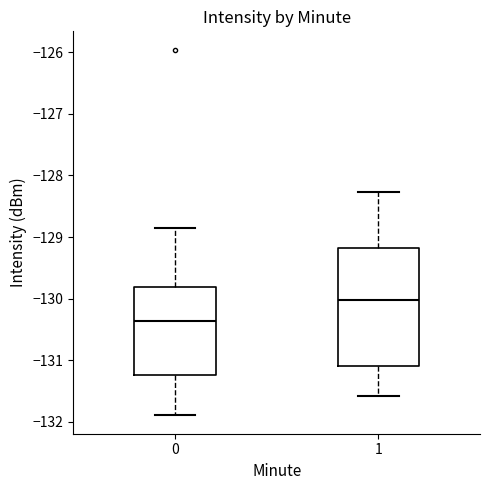

Which box is the tallest, from its lower edge to its upper edge?

1